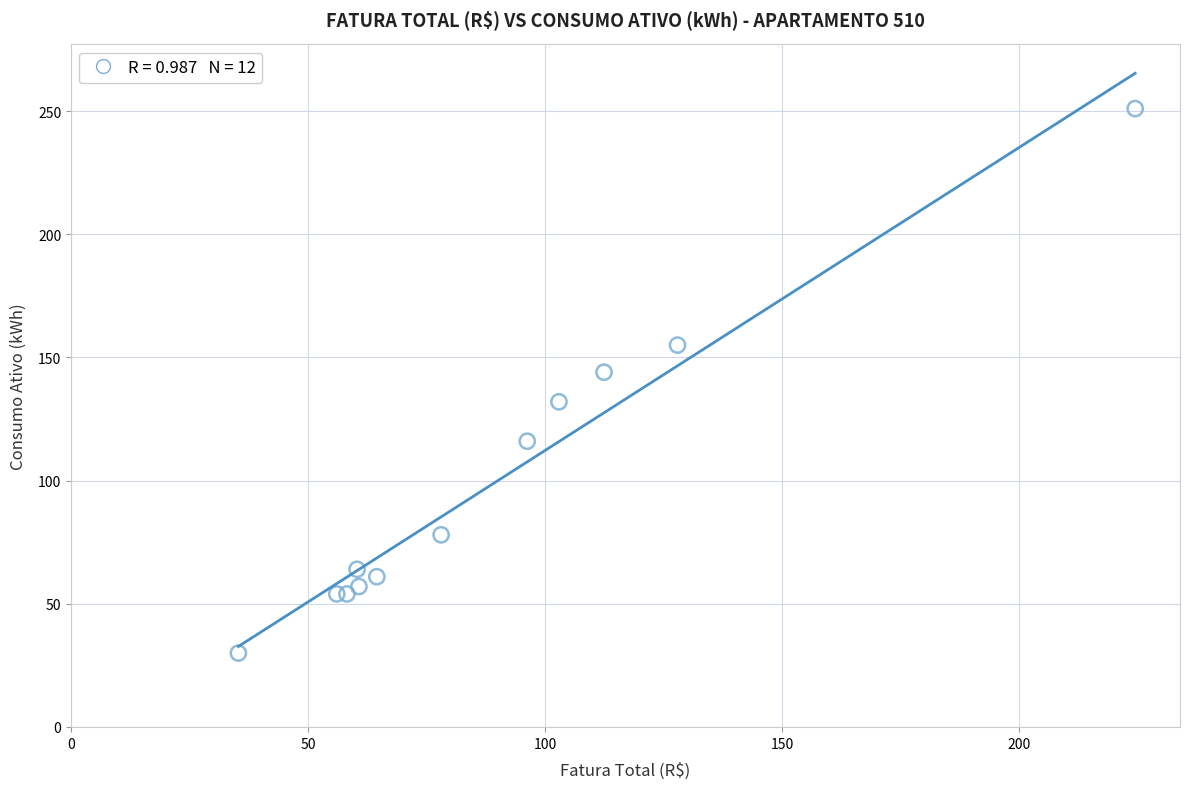

What Y value in the scatter plot is closest to 140?

144